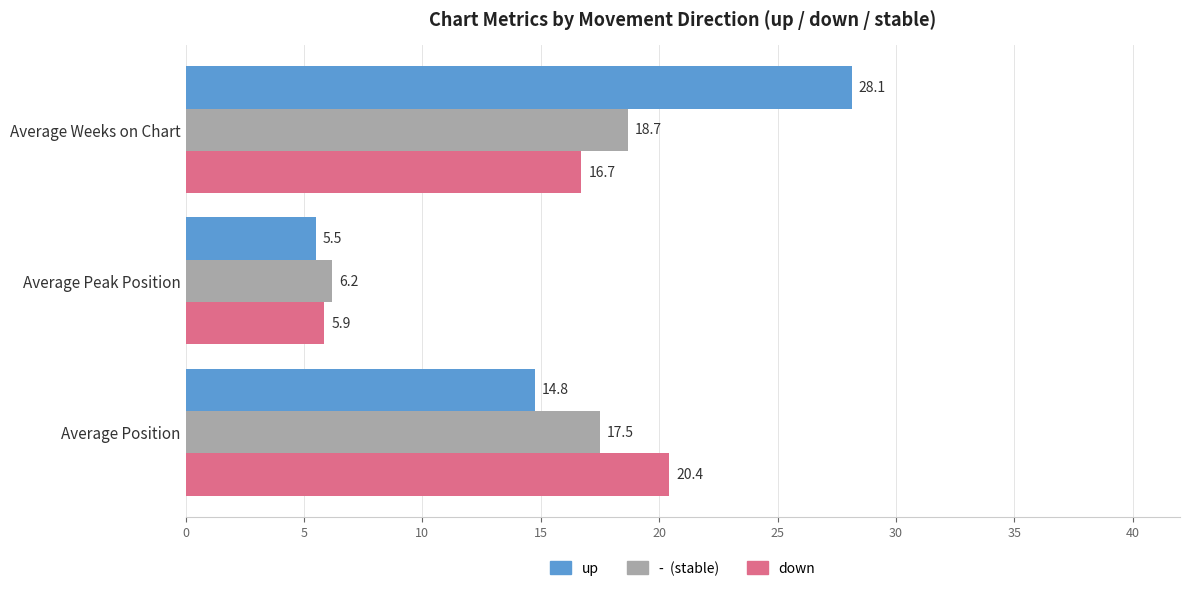

What is the difference between the highest and lowest values at Average Weeks on Chart?

11.4